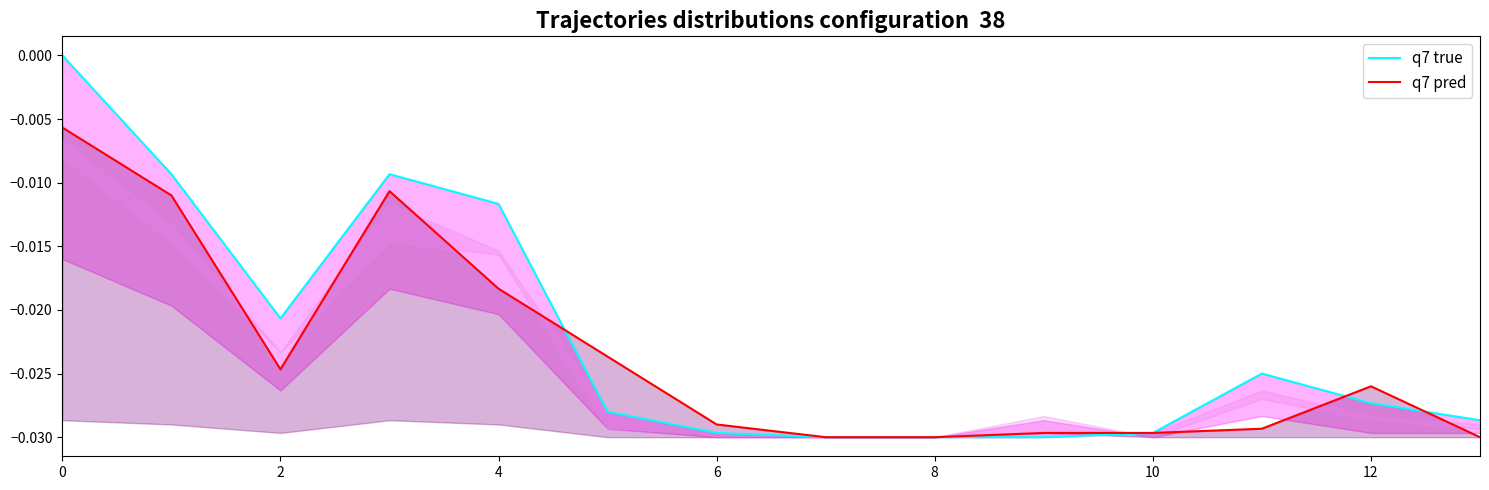

Reading right to left, list all the values displayed in this chart.

q7 true: -0.0	-0.0	-0.0	-0.0	-0.0	-0.0	-0.0	-0.0	-0.0	-0.0	-0.0	-0.0	-0.0	0.0
q7 pred: -0.0	-0.0	-0.0	-0.0	-0.0	-0.0	-0.0	-0.0	-0.0	-0.0	-0.0	-0.0	-0.0	-0.0